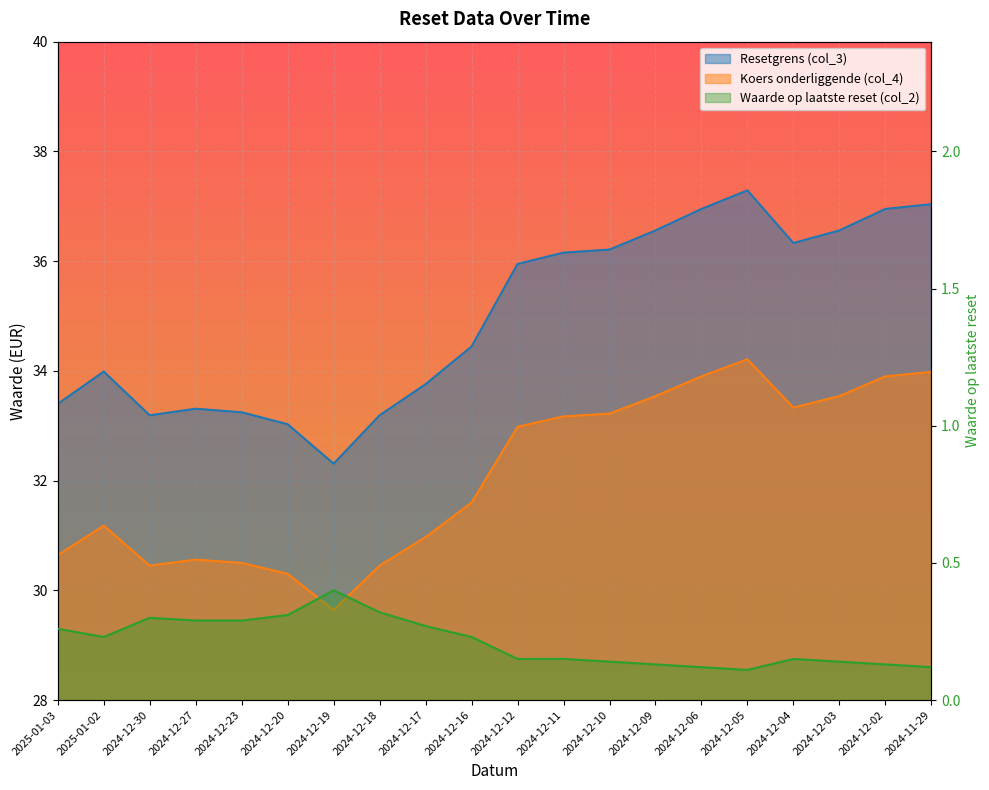

What is the minimum value for Koers onderliggende (col_4)?

29.6